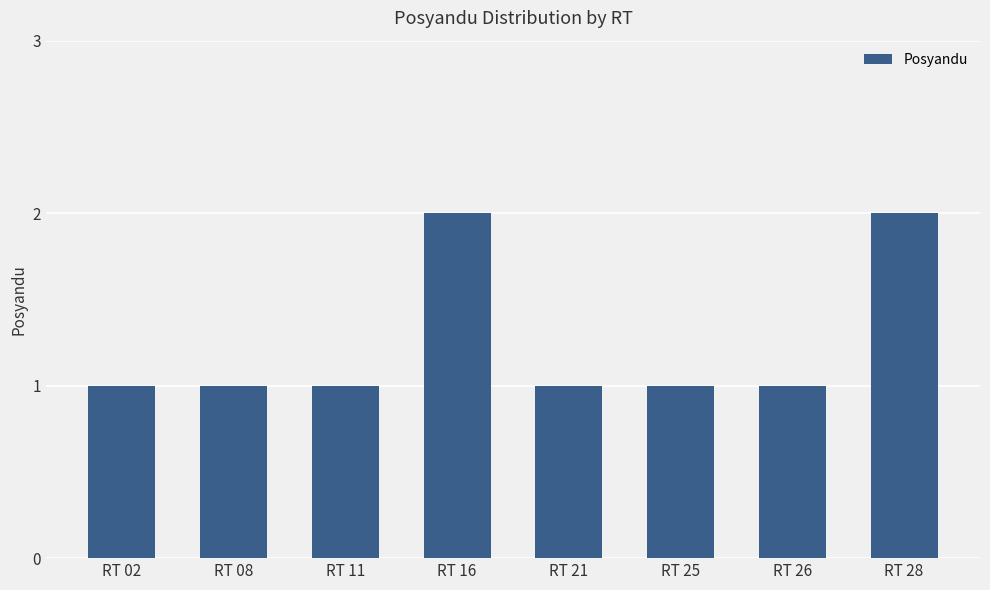

Reading left to right, extract all data points from this chart.

RT 02=1	RT 08=1	RT 11=1	RT 16=2	RT 21=1	RT 25=1	RT 26=1	RT 28=2